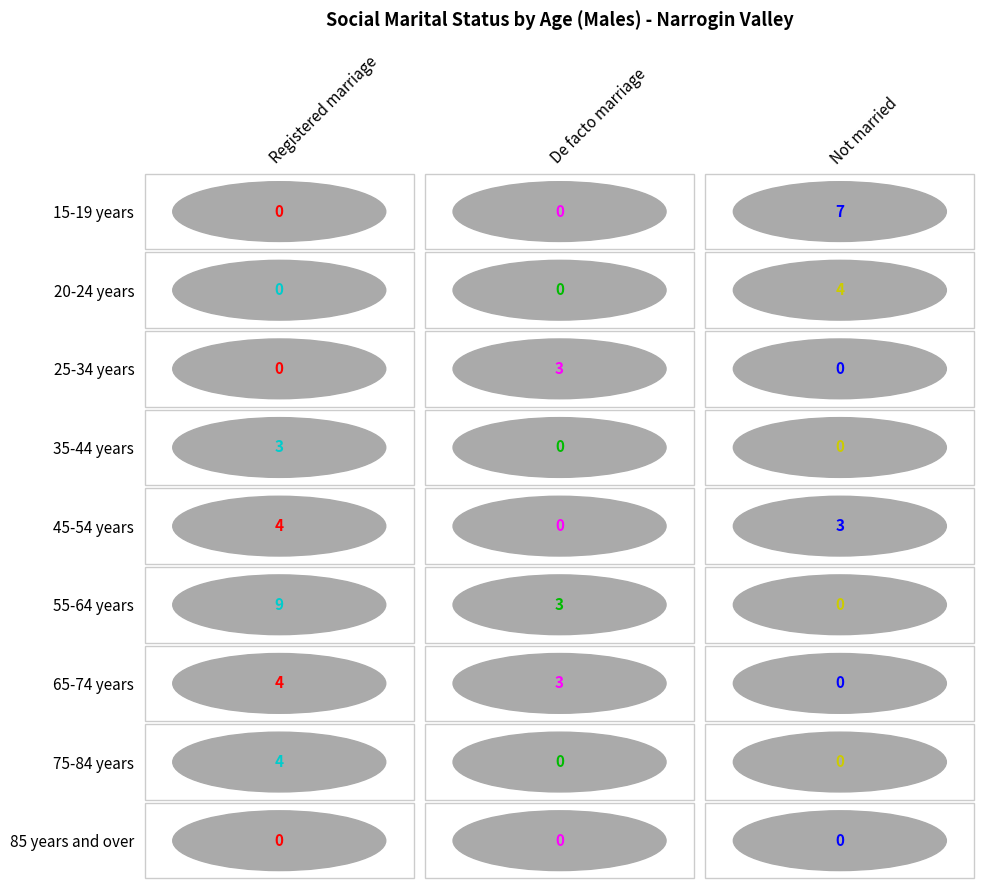

At which category is the sum across all series the highest?

Registered marriage